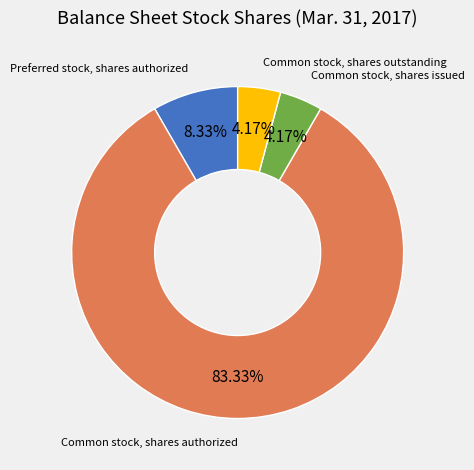

Which category has the biggest portion of the pie?

Common stock, shares authorized